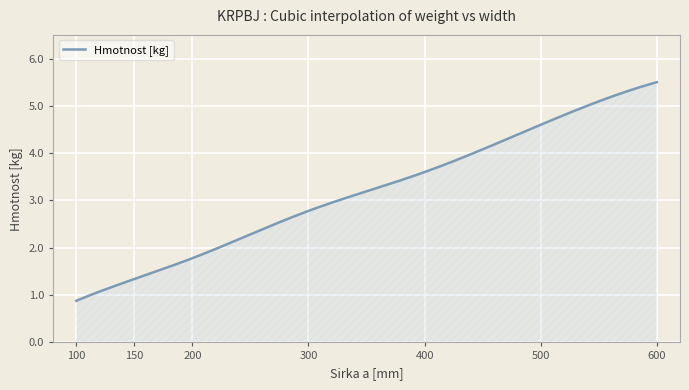

What is the greatest value displayed?

5.5